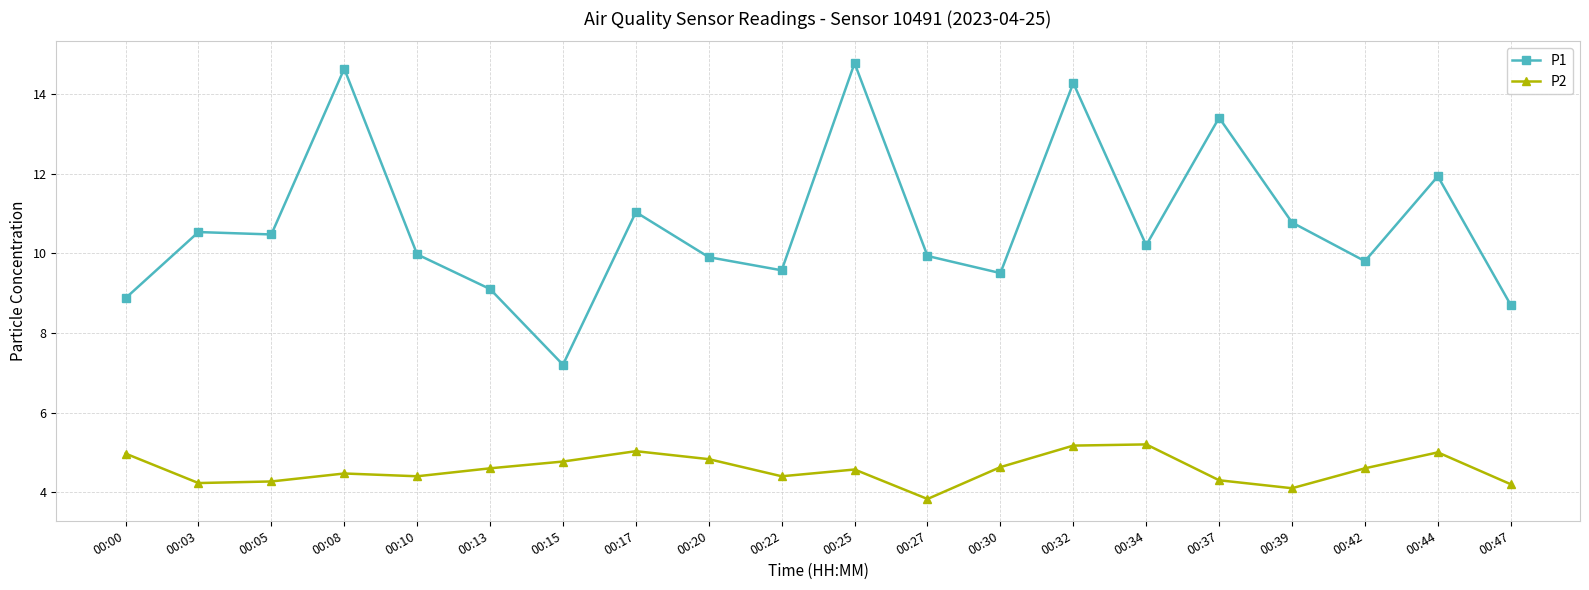

What is the difference between the highest and lowest values at 00:44?

6.9